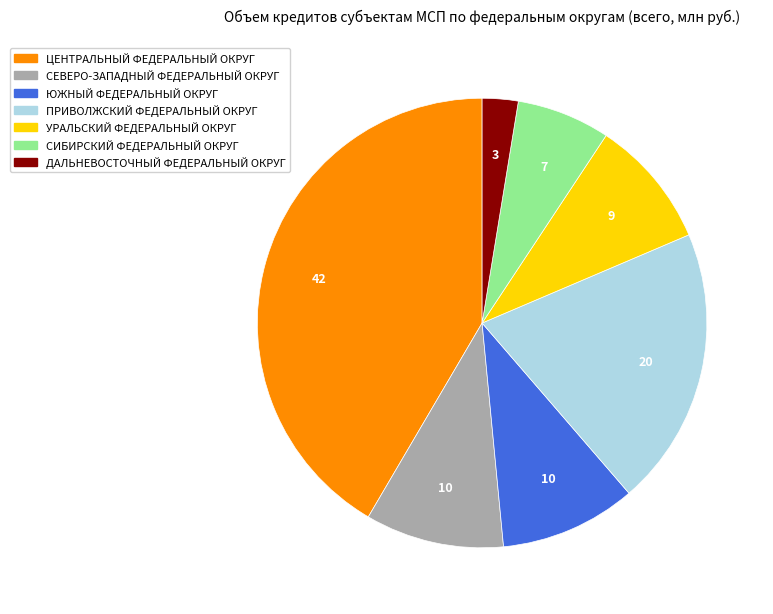

How many segments does this pie chart have?

7